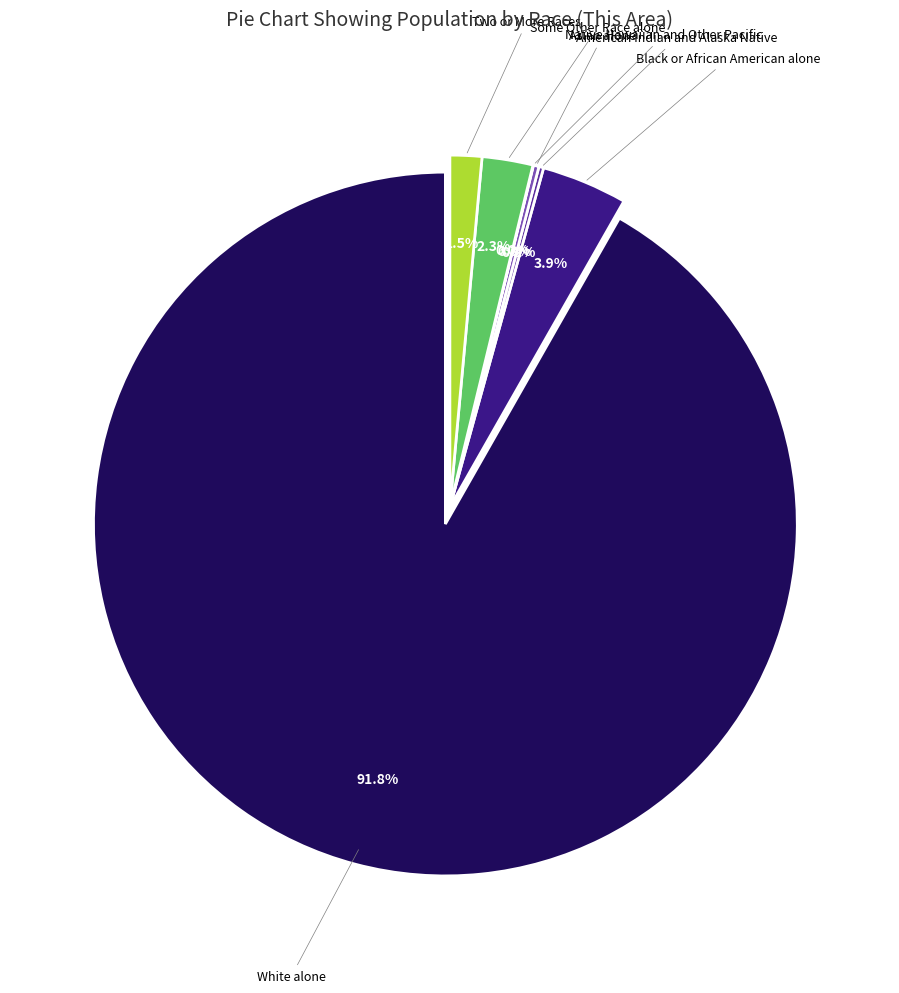

Rank the categories by value from lowest to highest.

Native Hawaiian and Other Pacific, American Indian and Alaska Native, Asian alone, Two or More Races, Some Other Race alone, Black or African American alone, White alone